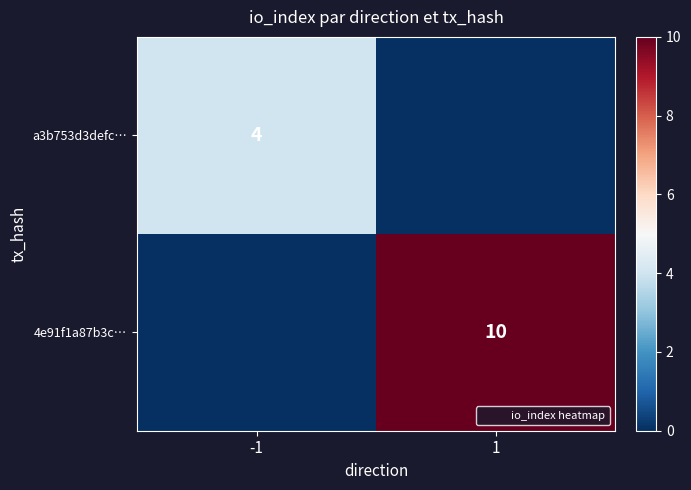

Rank the series by their average value, from lowest to highest.

a3b753d3defc…, 4e91f1a87b3c…